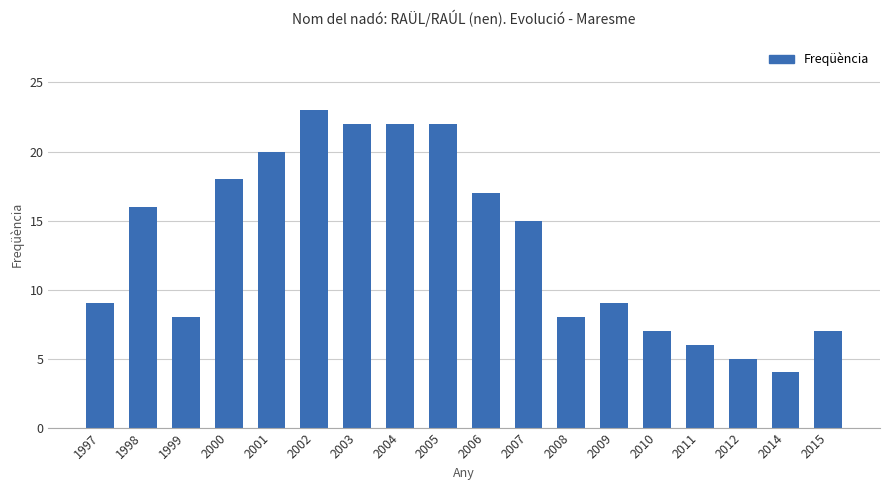

What is the value of the 1st bar from the left?

9